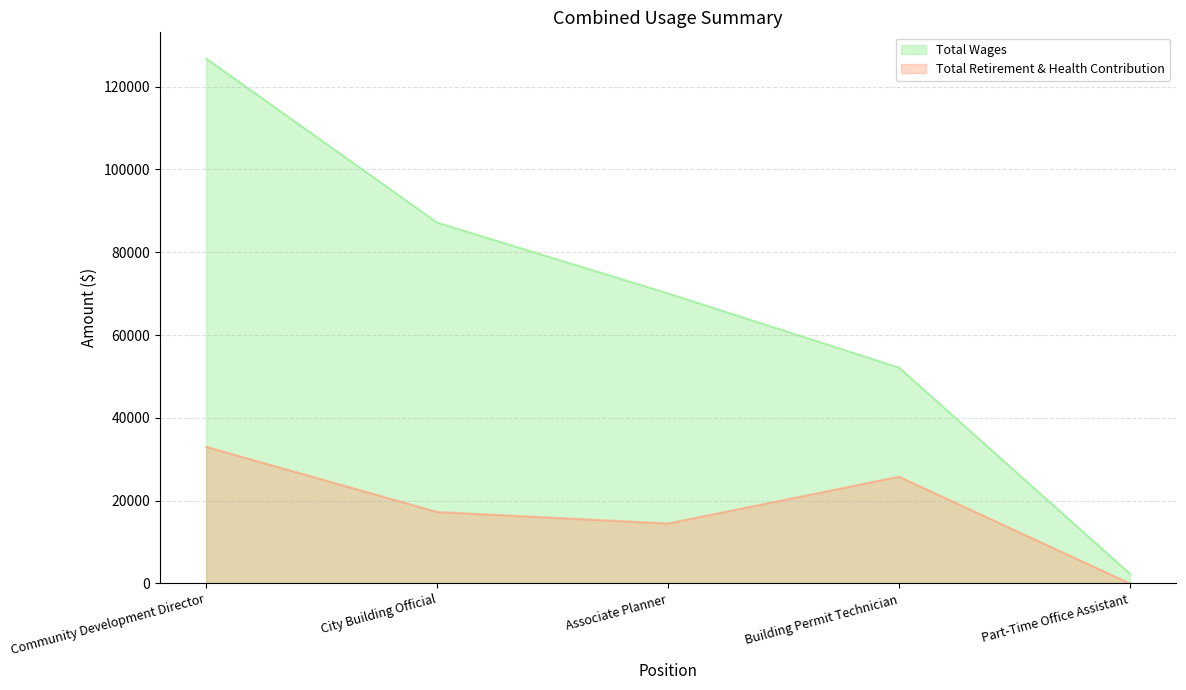

At how many categories does at least one series exceed 31861?

4